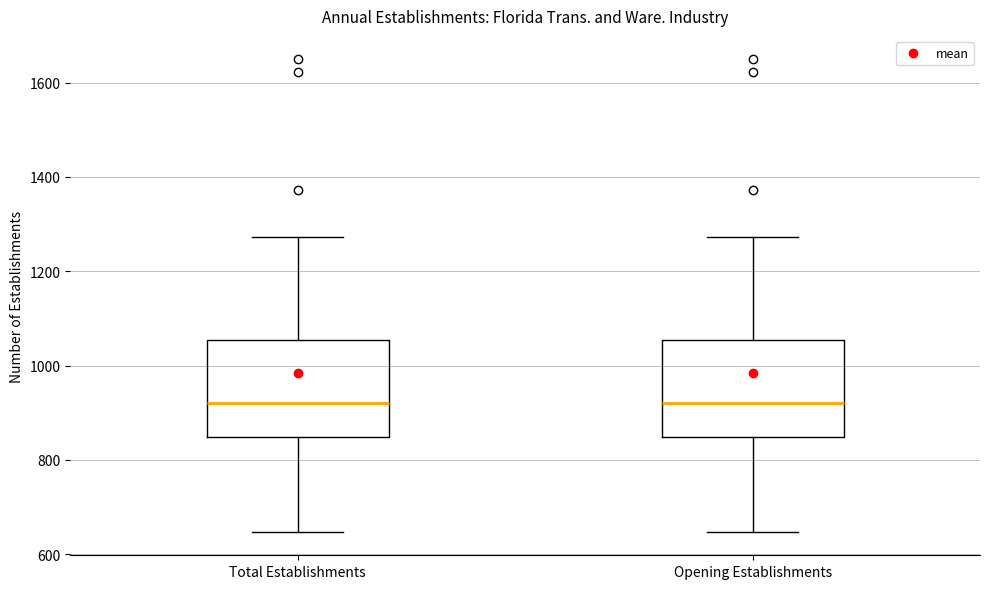

Reading left to right, read every box against the y-axis: the position of its median line, the range the box covers, and the ends of its whiskers. The values are not printed on the chart, so give them approximately, as read against the axis.

Total Establishments: median 920, box 840 to 1060, whiskers 640 to 1280
Opening Establishments: median 920, box 840 to 1060, whiskers 640 to 1280